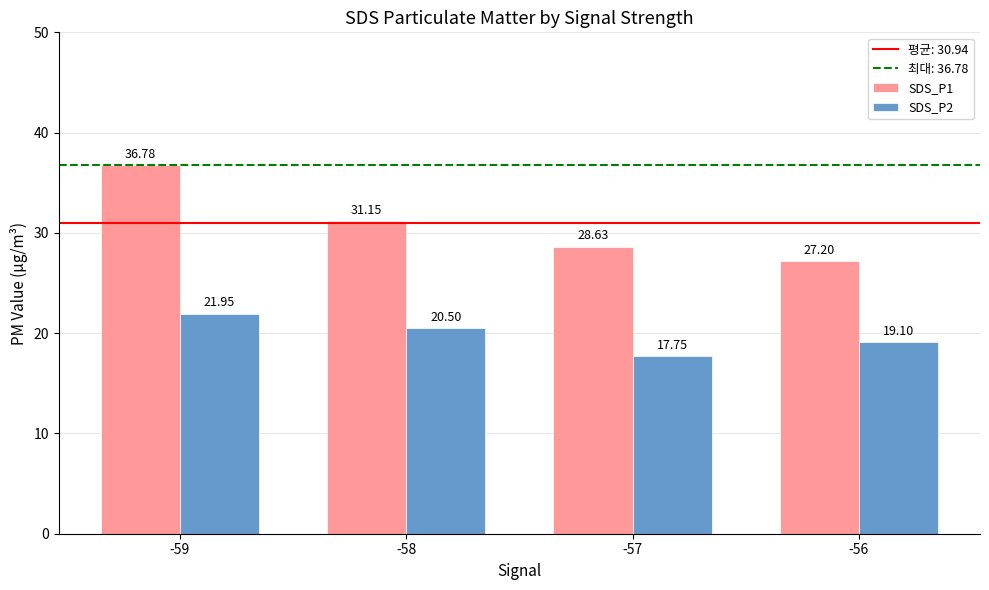

Between -59 and -58, which series saw the biggest shift?

SDS_P1